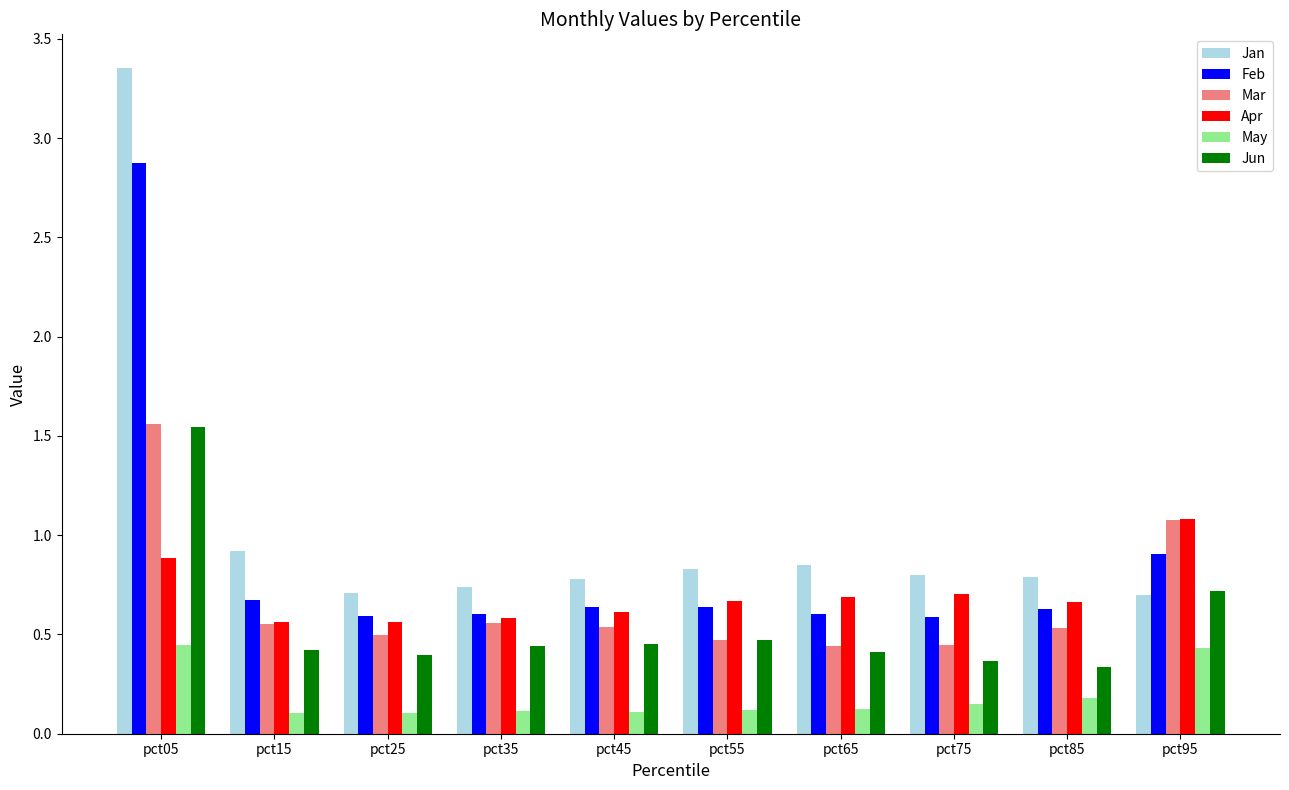

How many bars are there in each group?

6